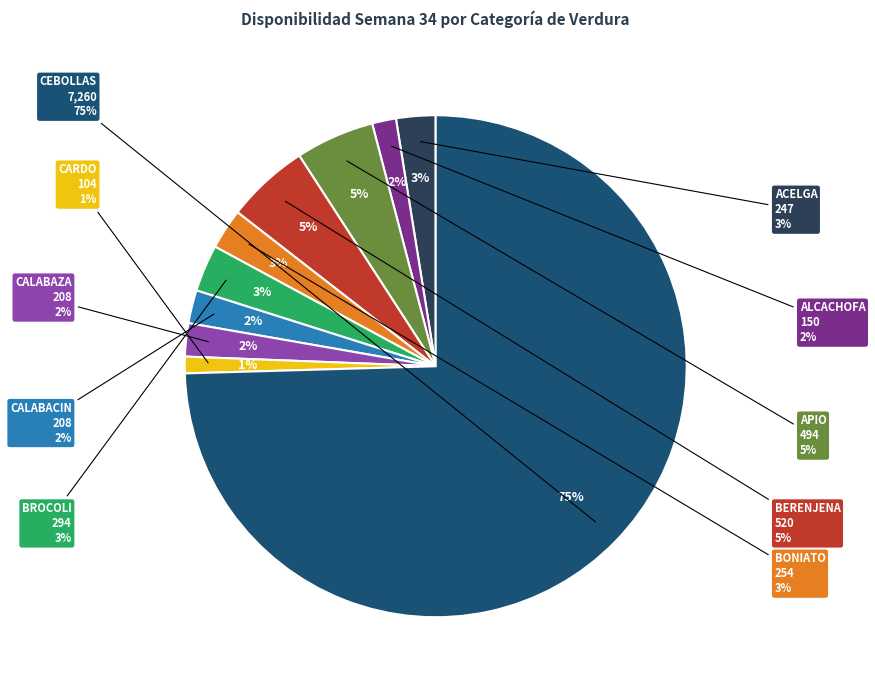

To the nearest percent, what percentage of the pie is APIO?

5%